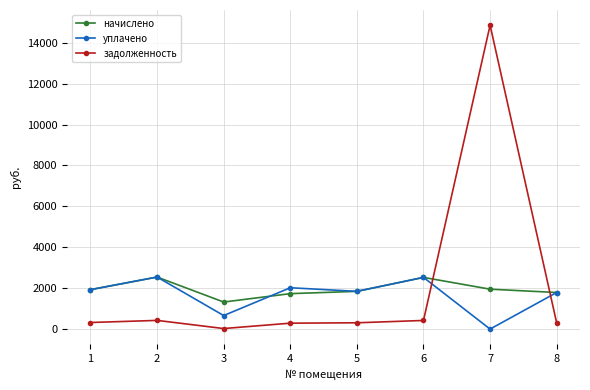

At which label does задолженность first exceed 321?

1